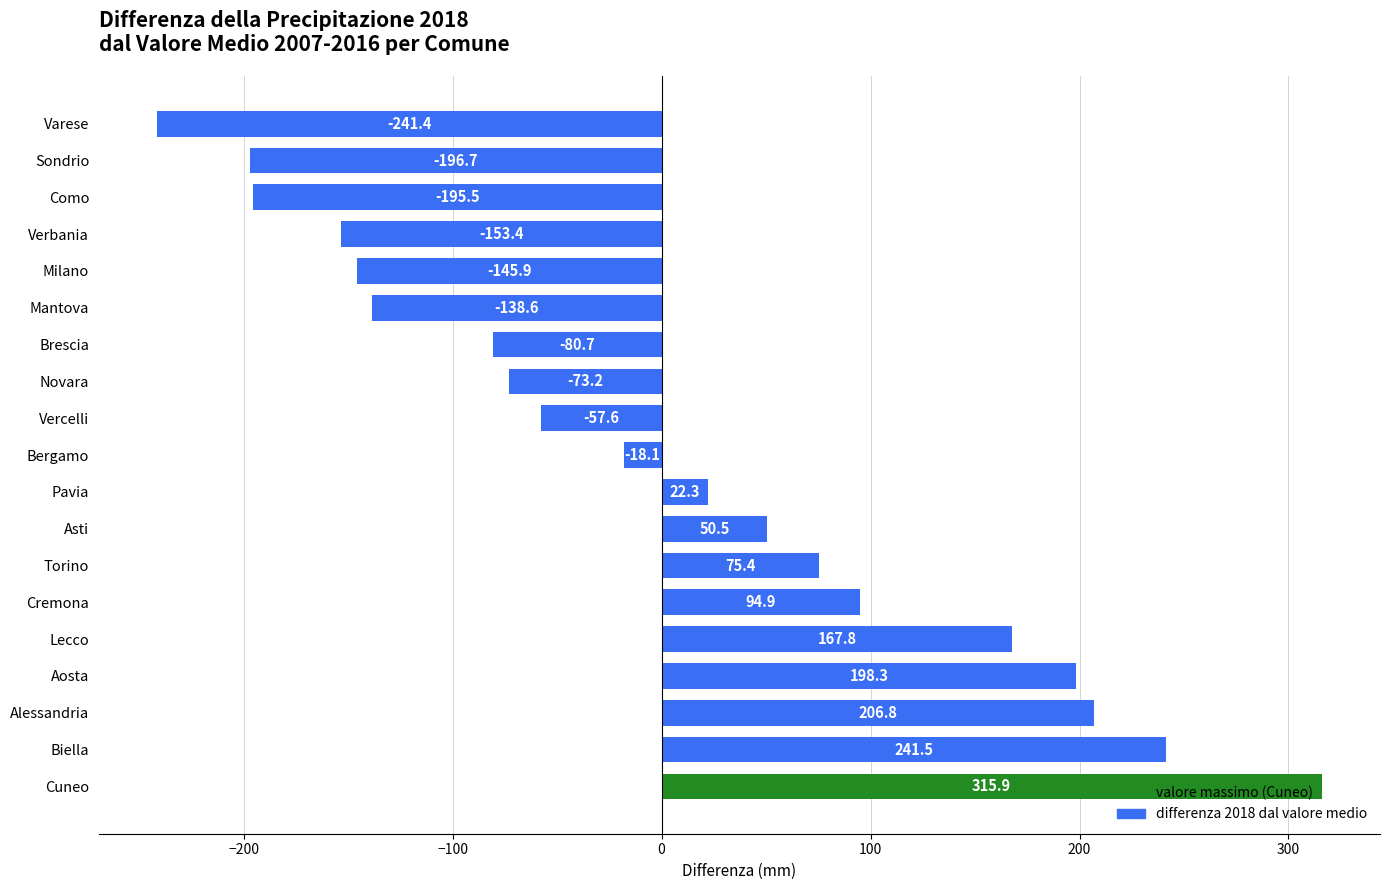

Rank the categories by value from highest to lowest.

Cuneo, Biella, Alessandria, Aosta, Lecco, Cremona, Torino, Asti, Pavia, Bergamo, Vercelli, Novara, Brescia, Mantova, Milano, Verbania, Como, Sondrio, Varese